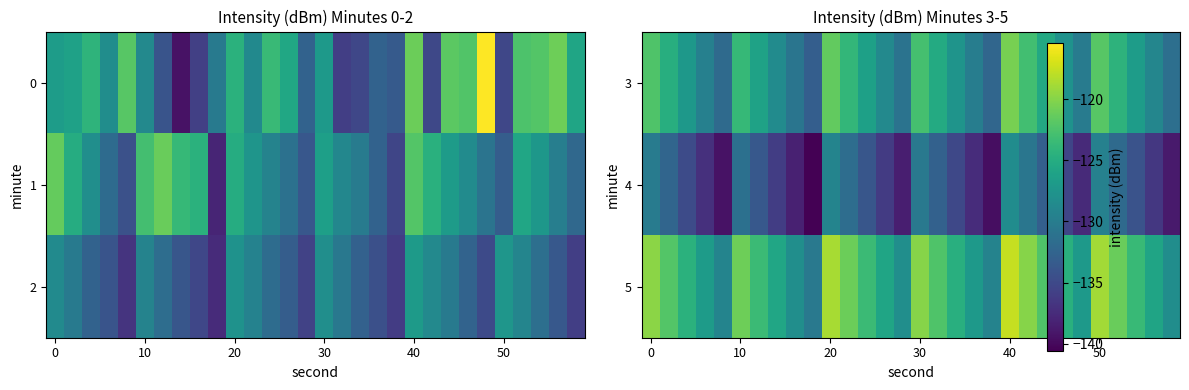

What is the spread (max minus min) of values at 11?

10.5